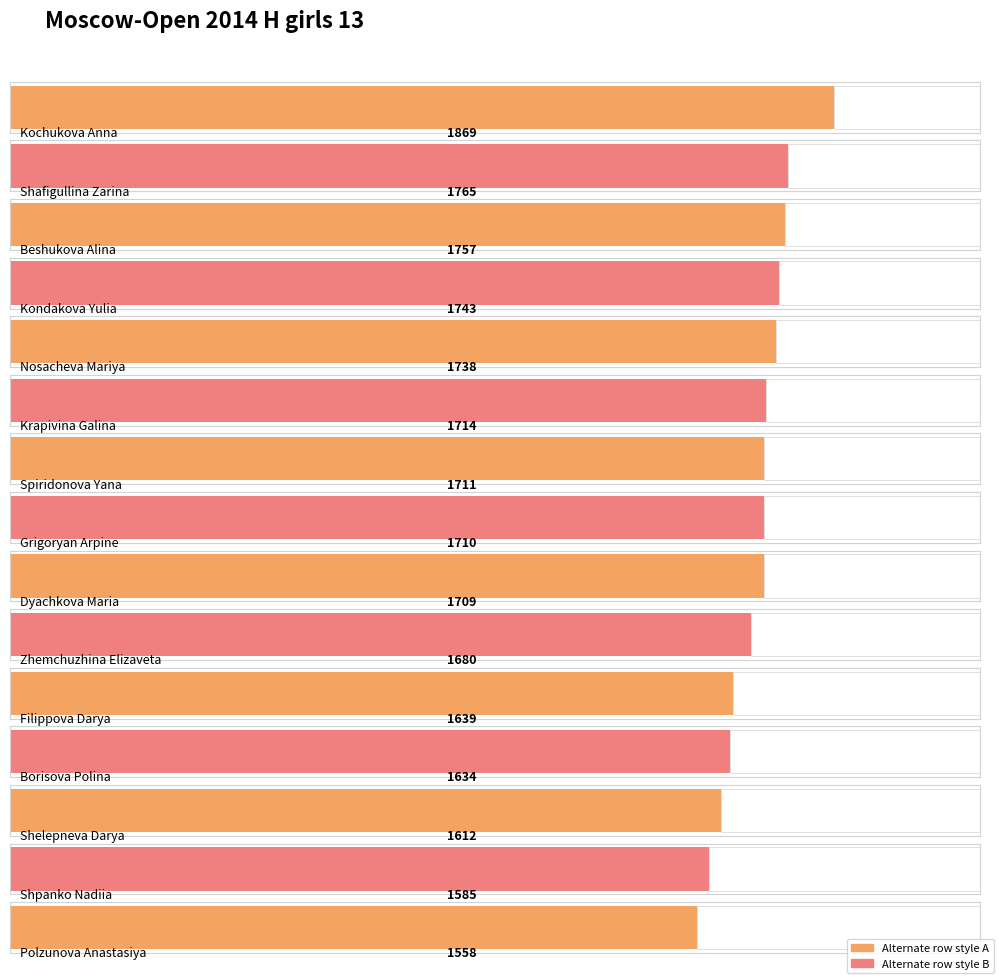

What is the ratio of the value at Shafigullina Zarina to the value at Filippova Darya?

1.1